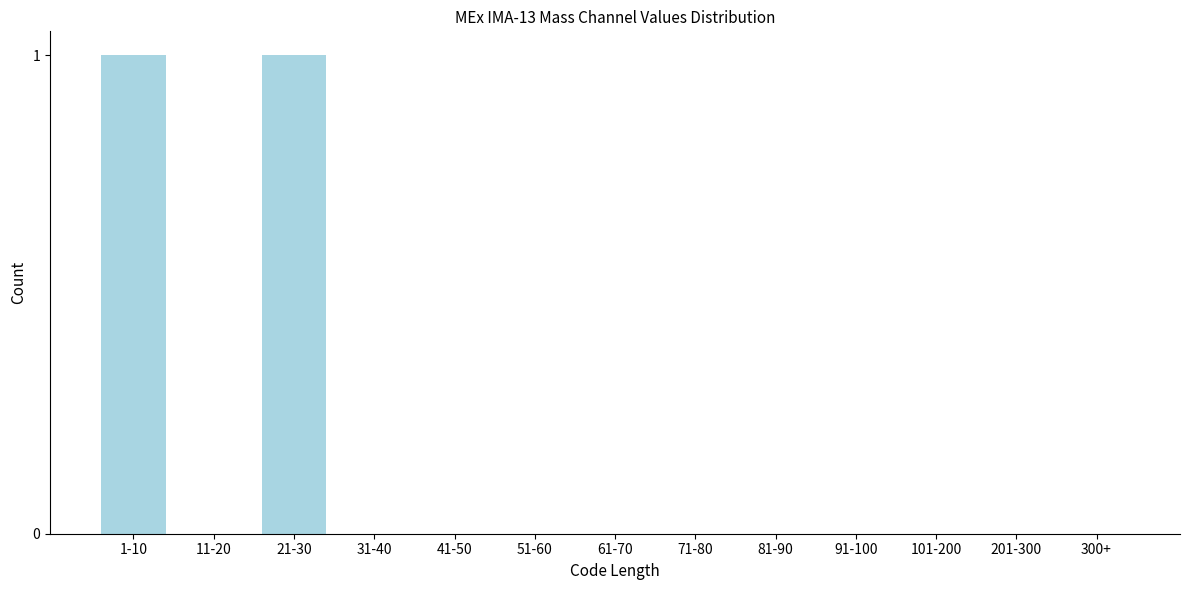

Reading left to right, extract all data points from this chart.

1-10=1	11-20=0	21-30=1	31-40=0	41-50=0	51-60=0	61-70=0	71-80=0	81-90=0	91-100=0	101-200=0	201-300=0	300+=0